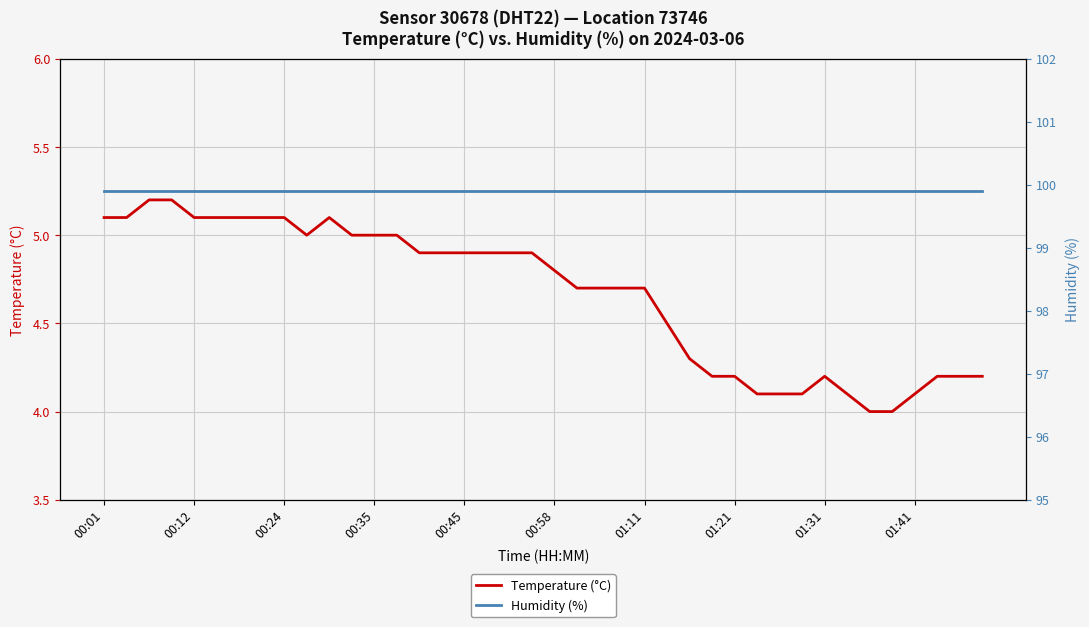

Which has a higher value, 33 or 21?

21